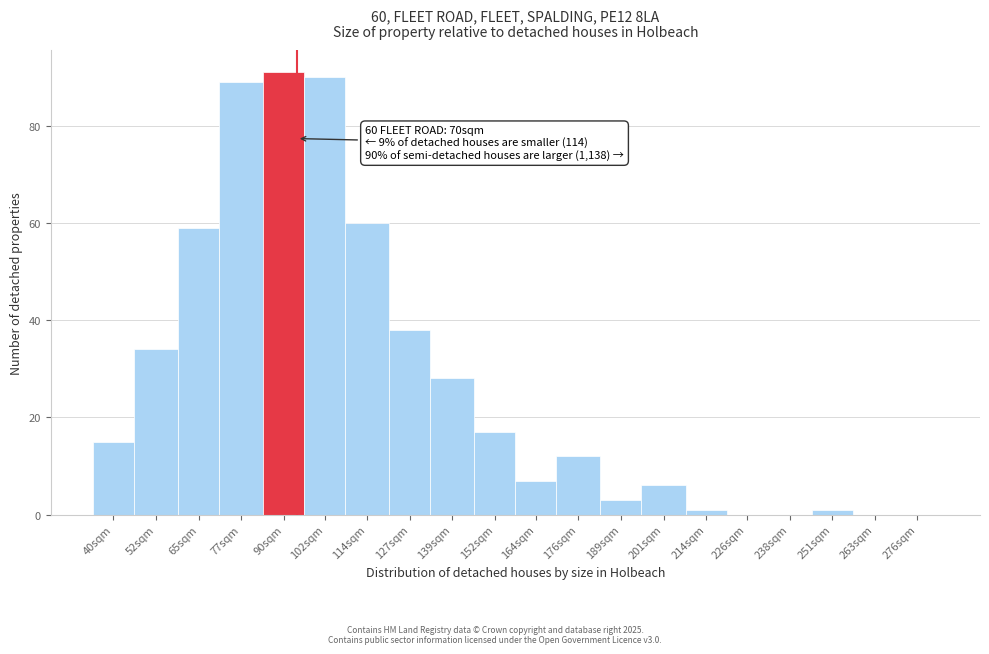

Reading right to left, transcribe all the data shown in this chart.

276sqm=0	263sqm=0	251sqm=1	238sqm=0	226sqm=0	214sqm=1	201sqm=6	189sqm=3	176sqm=12	164sqm=7	152sqm=17	139sqm=28	127sqm=38	114sqm=60	102sqm=90	90sqm=91	77sqm=89	65sqm=59	52sqm=34	40sqm=15